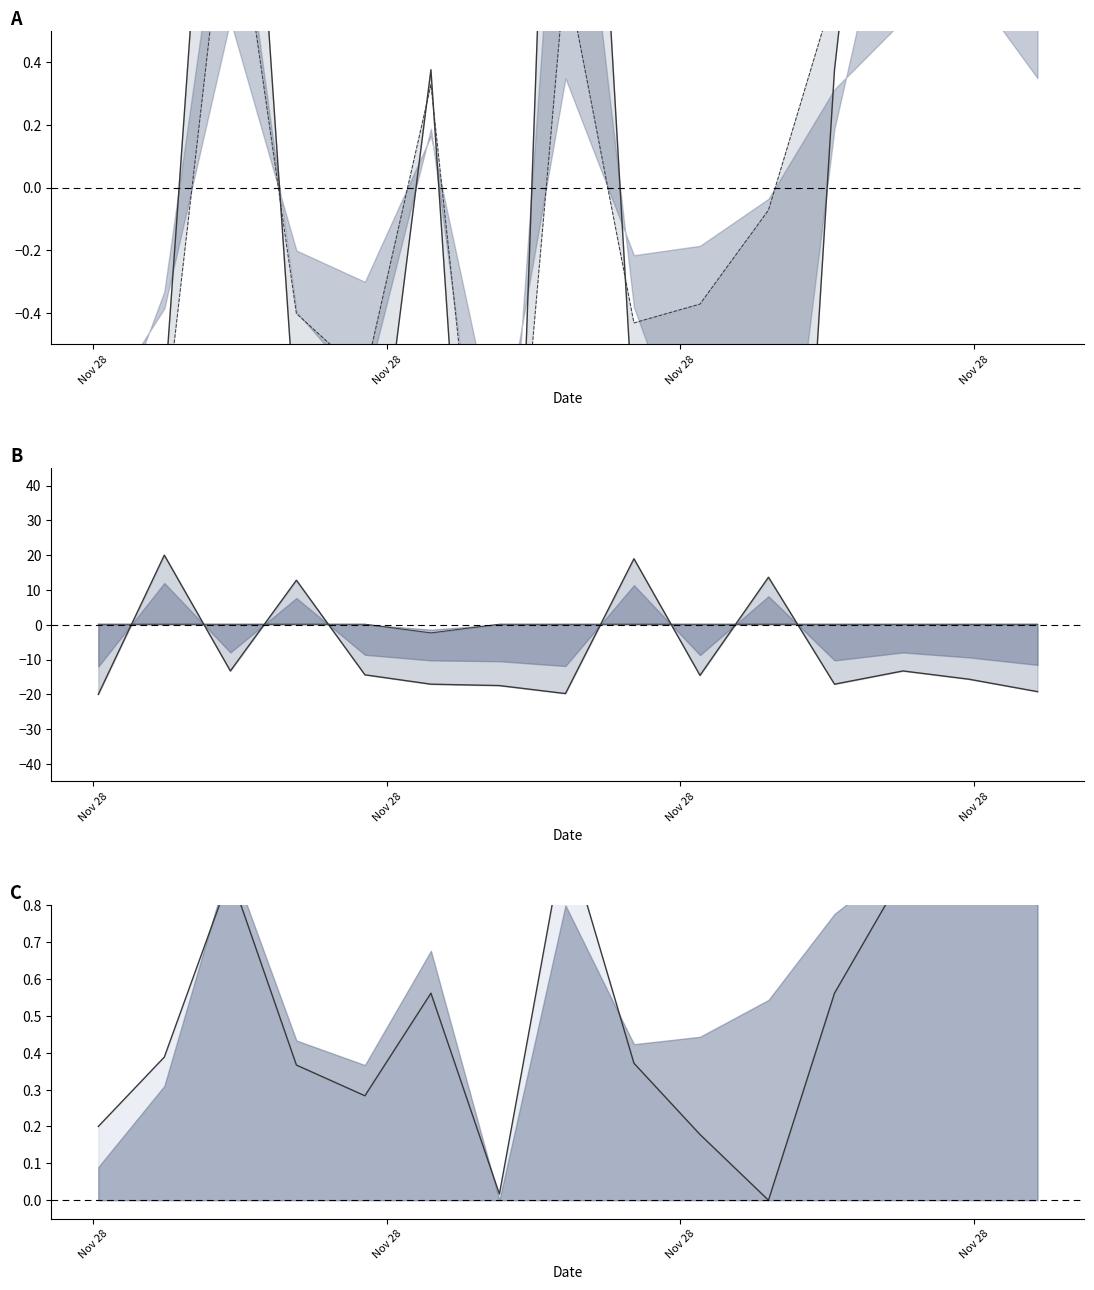

How many lines are shown in the chart?

5